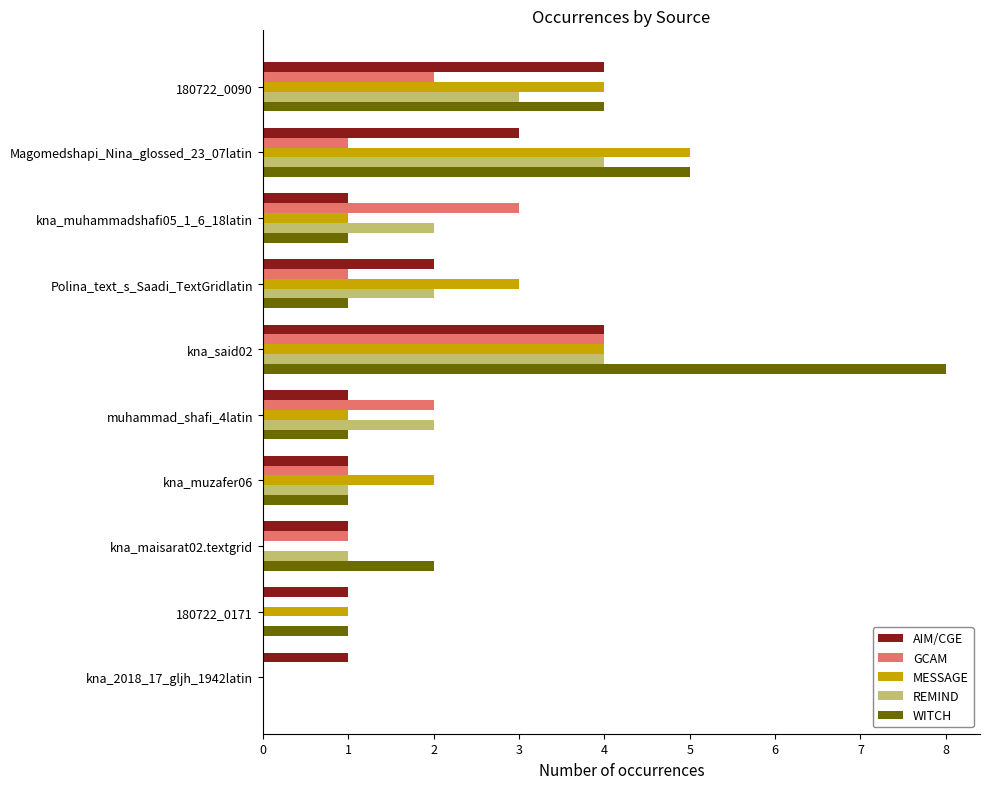

The AIM/CGE series shows 1 at kna_maisarat02.textgrid. True or false?

True